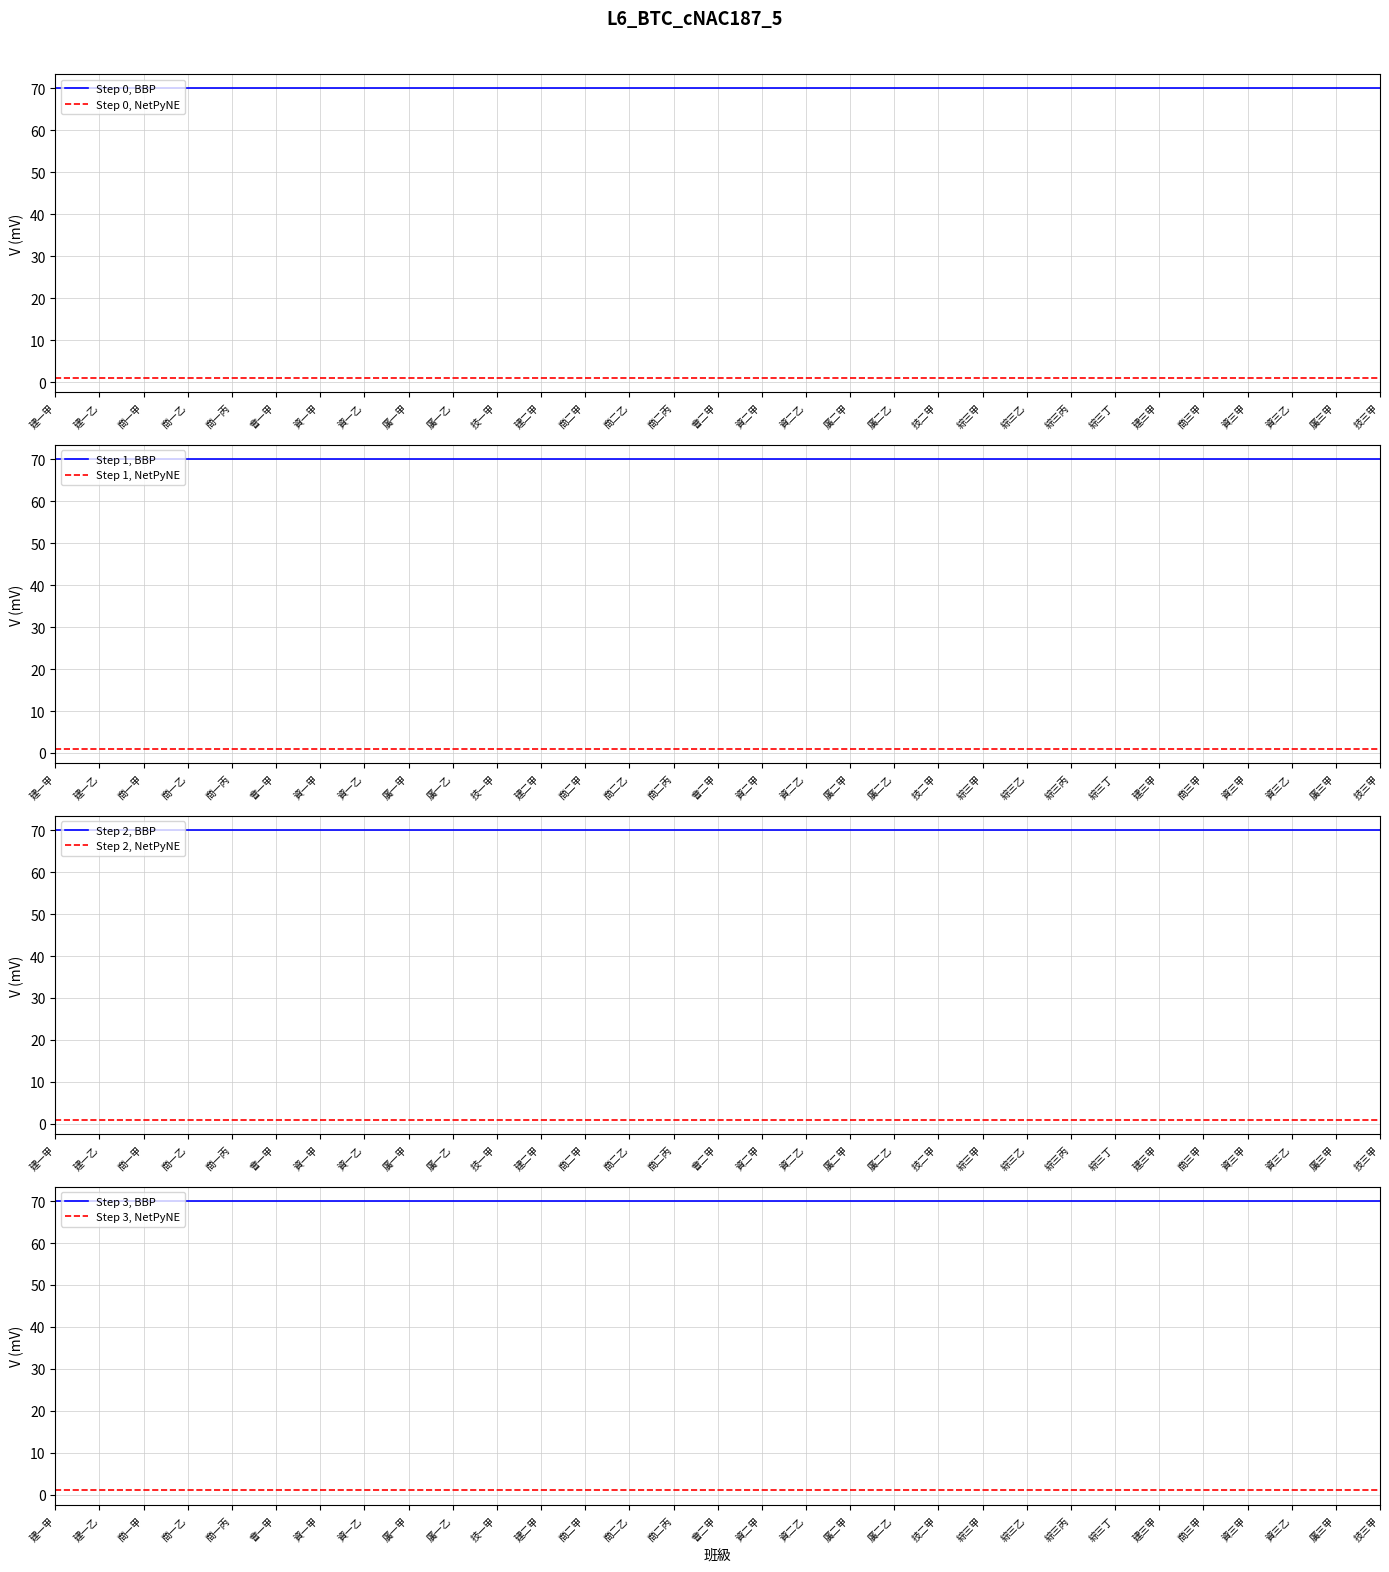

The value of 得分 at 廣一甲 is 94. True or false?

False